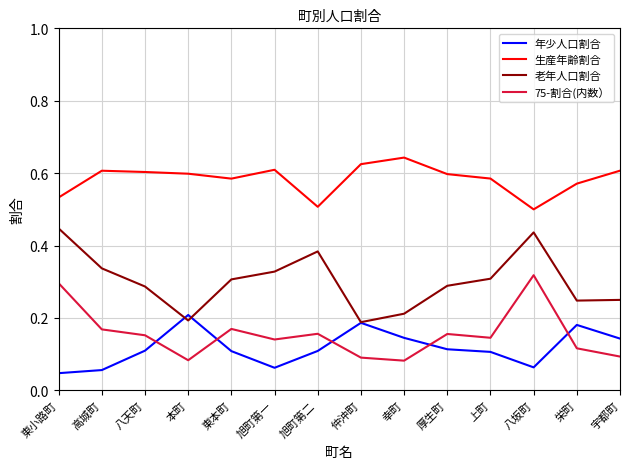

Does the chart display data point markers on the line(s)?

No